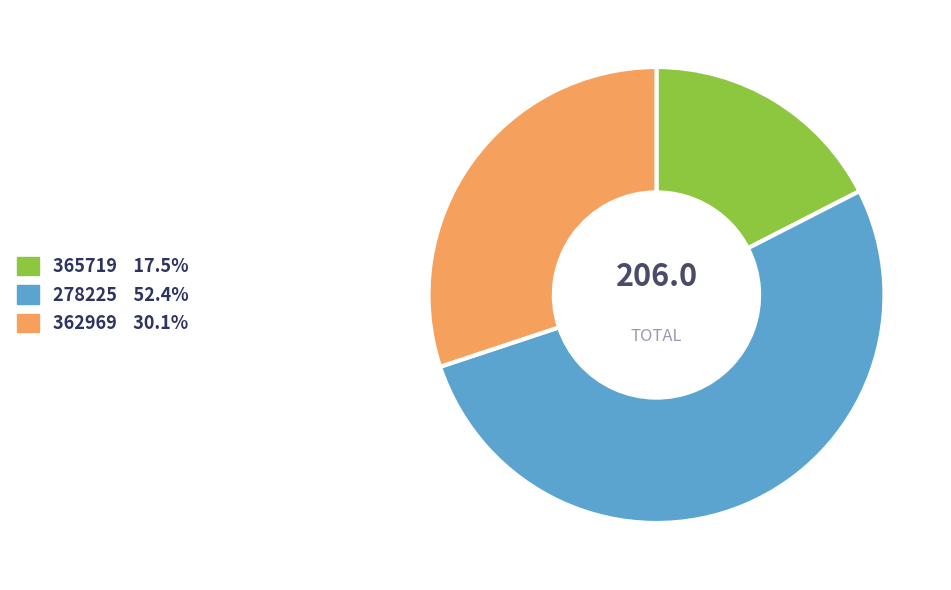

Which slice is the largest?

278225